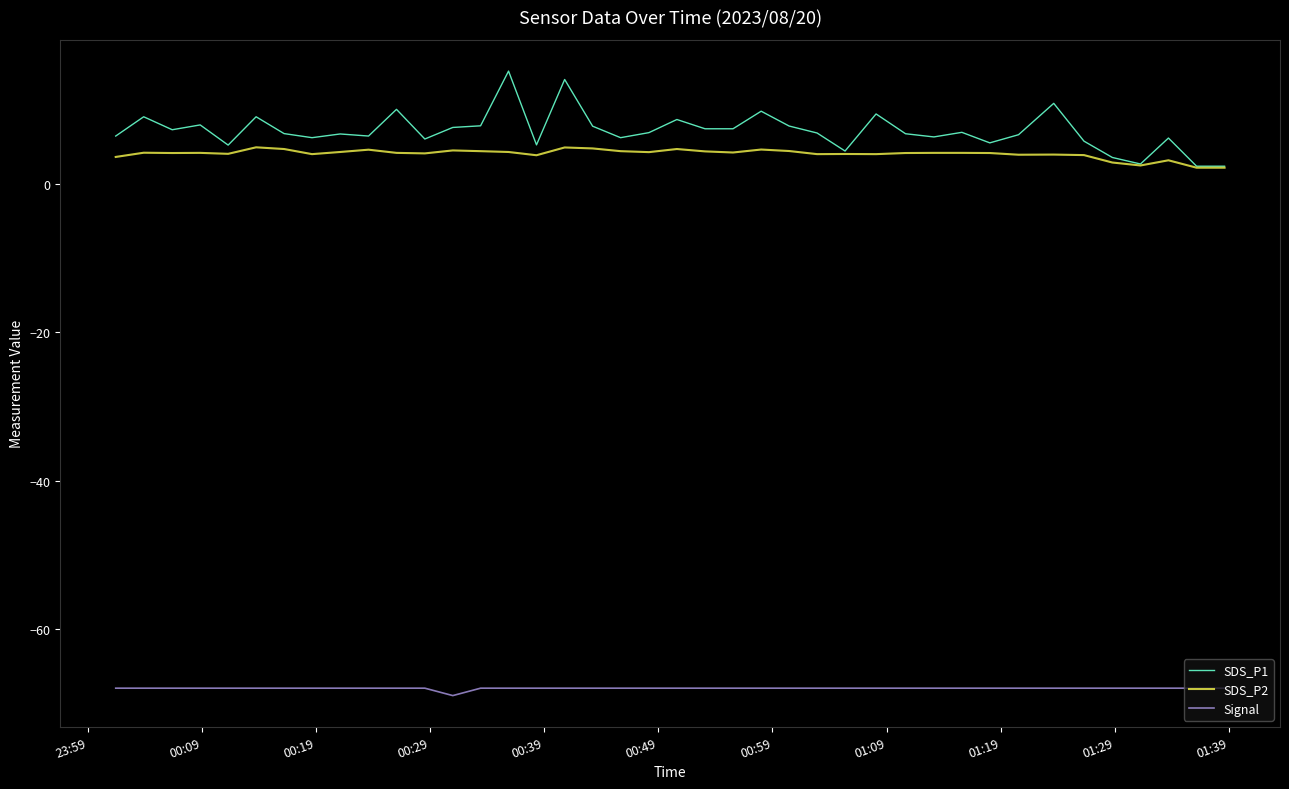

Rank the series by their maximum value, from highest to lowest.

SDS_P1, SDS_P2, Signal